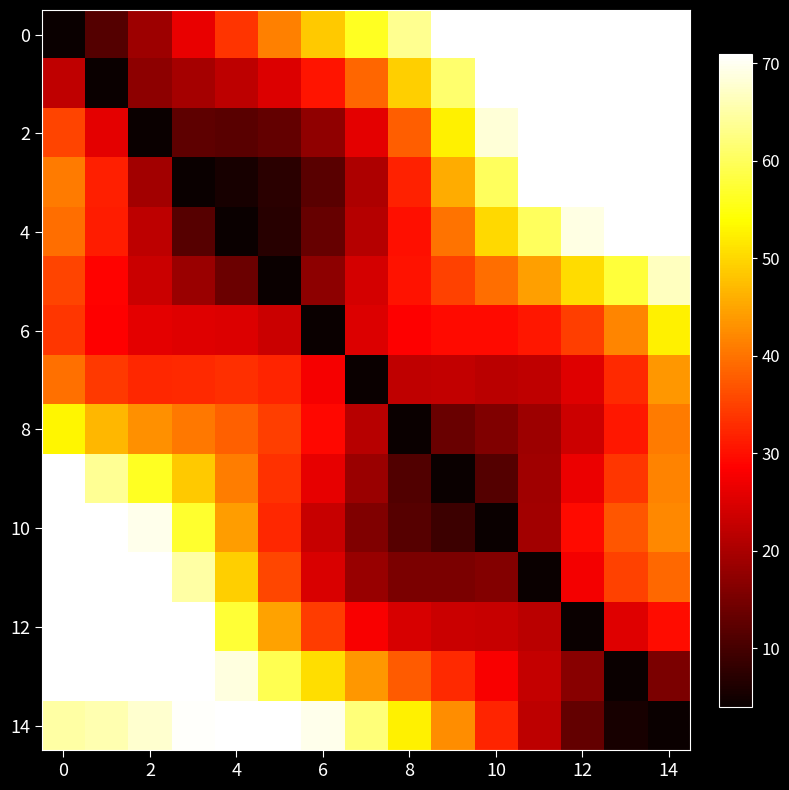

At how many categories does at least one series exceed 31?

15